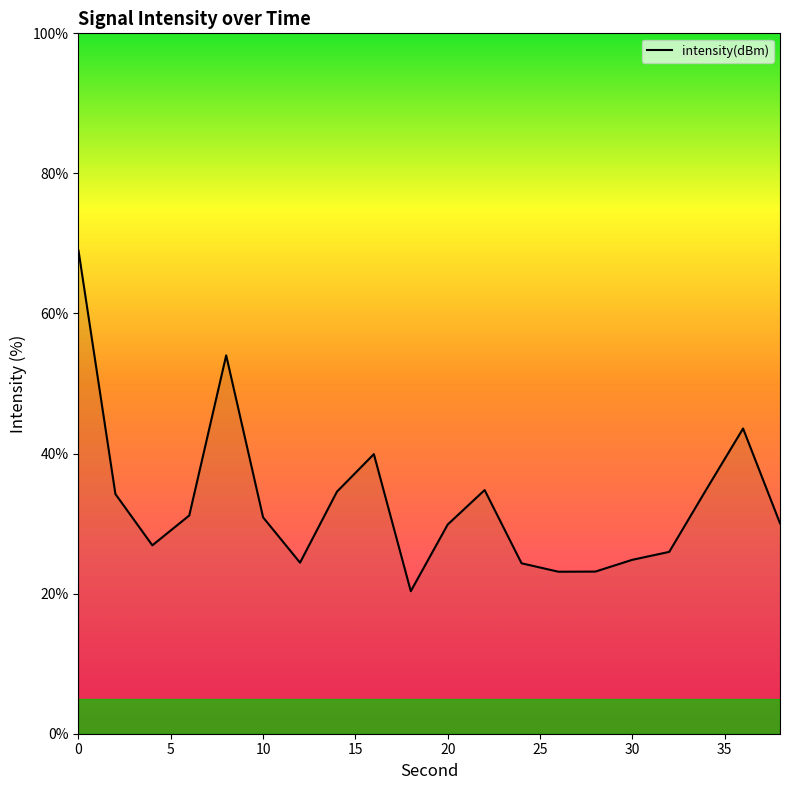

How many lines are shown in the chart?

1